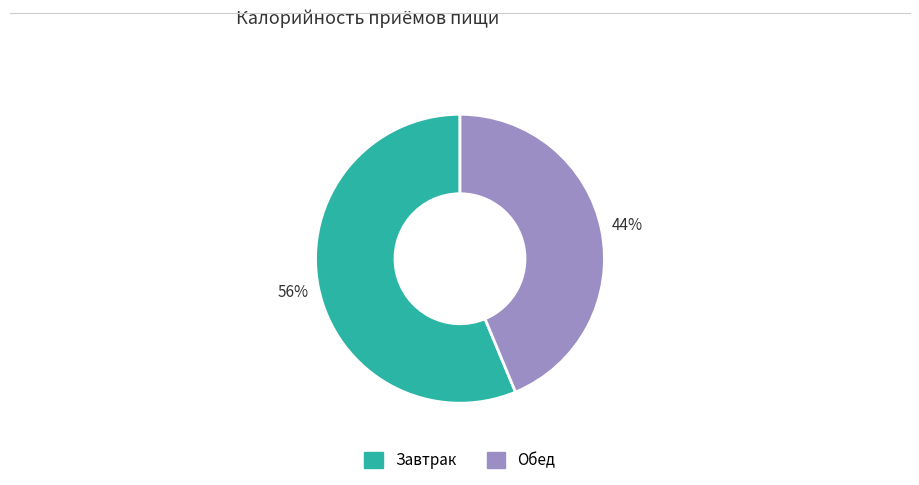

Is there any slice that represents more than half of the pie?

Yes